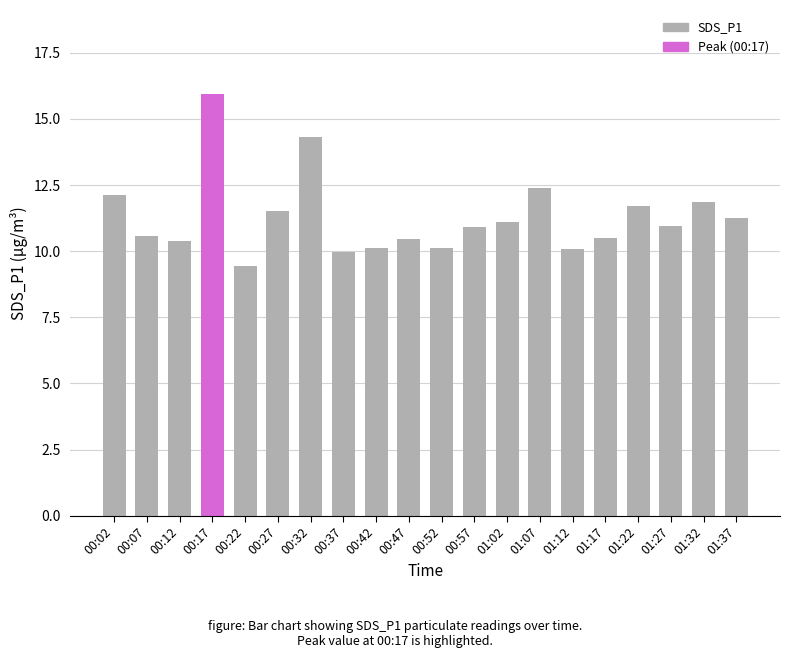

What is the maximum value shown in the chart?

15.9